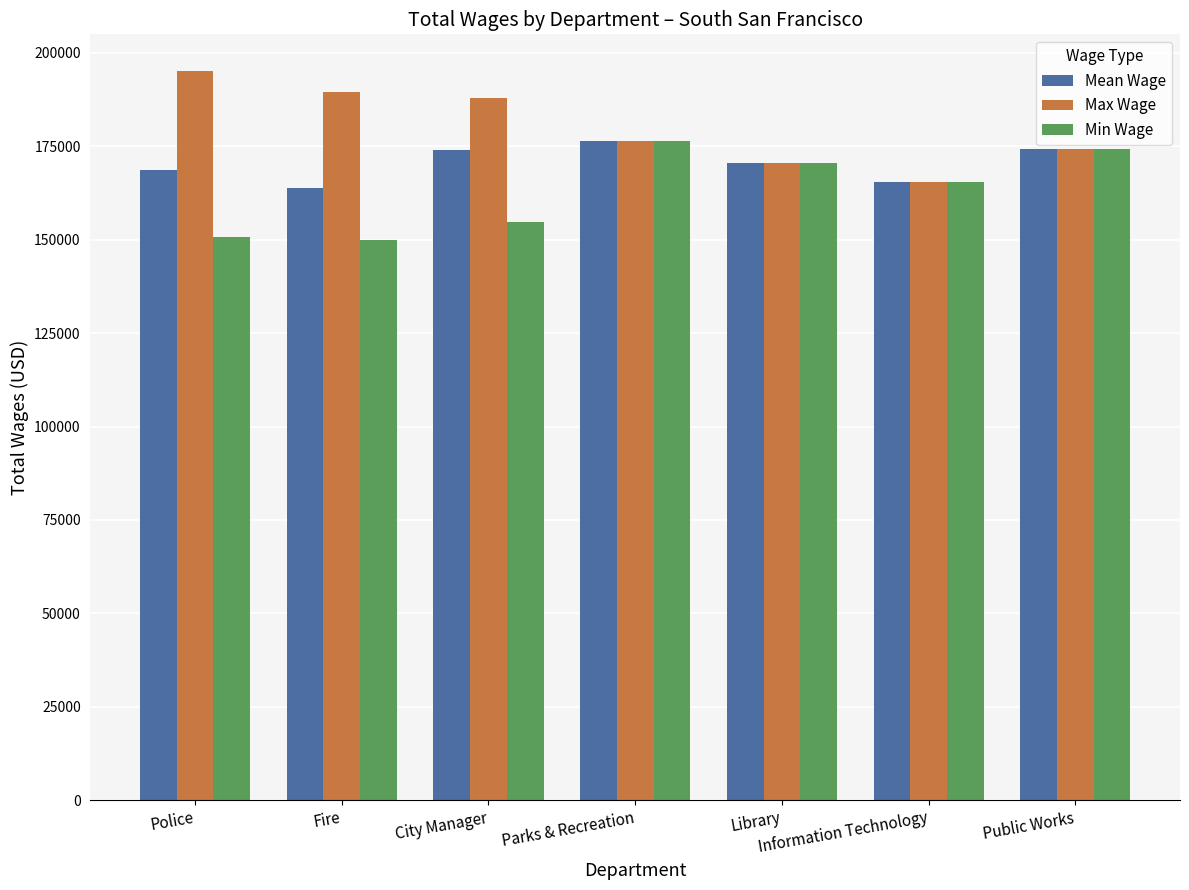

What is the approximate value of Max Wage at Parks & Recreation?

176466.0